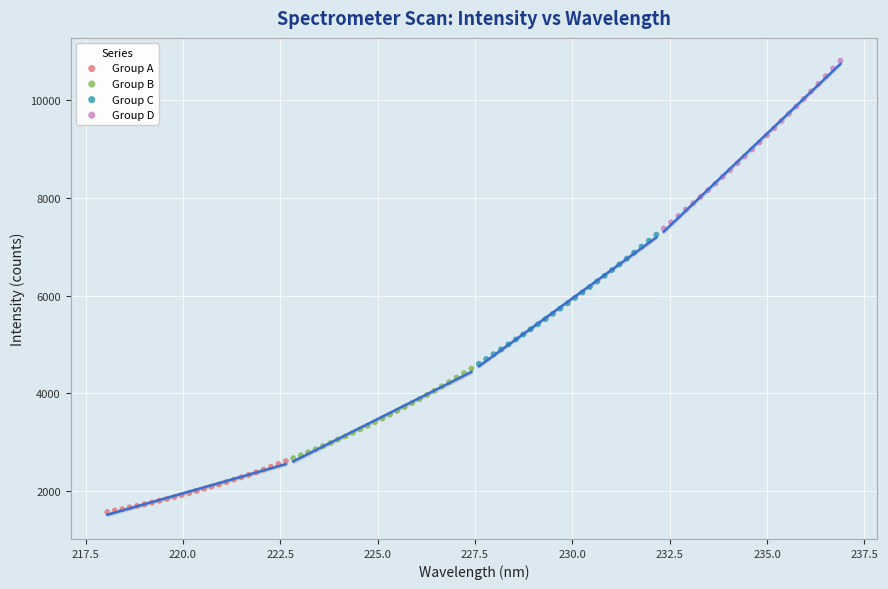

Which series has the widest spread of Y values?

Group D